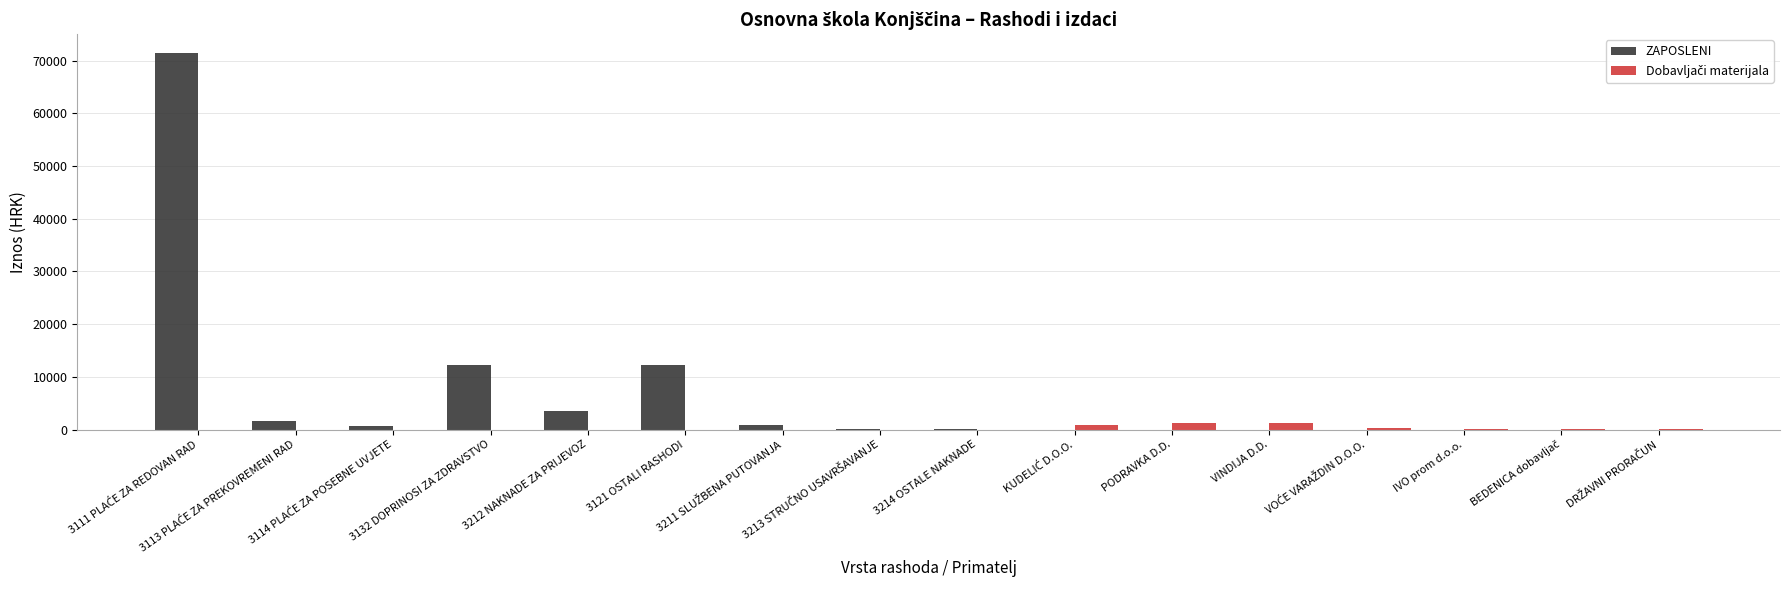

Rank the series at 3213 STRUČNO USAVRŠAVANJE from highest to lowest value.

ZAPOSLENI, Dobavljači materijala